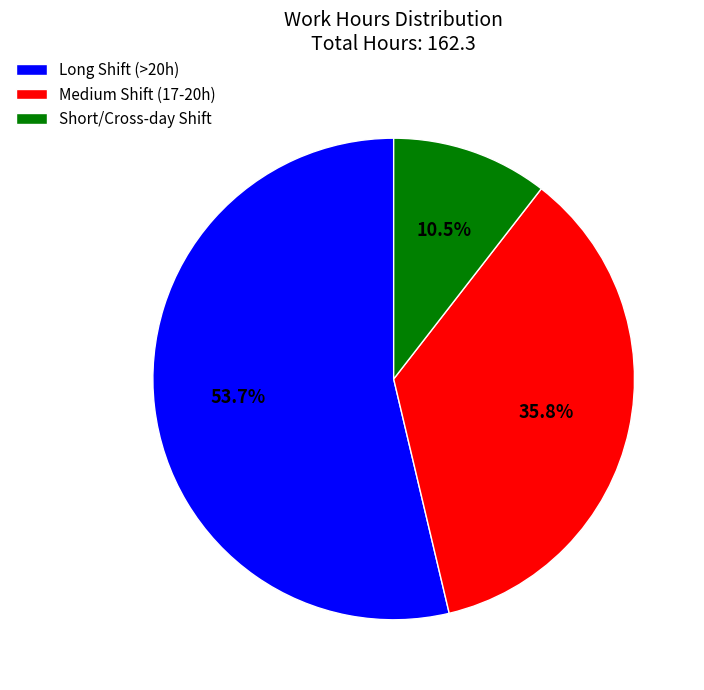

Between Medium Shift (17-20h) and Long Shift (>20h), which is larger?

Long Shift (>20h)